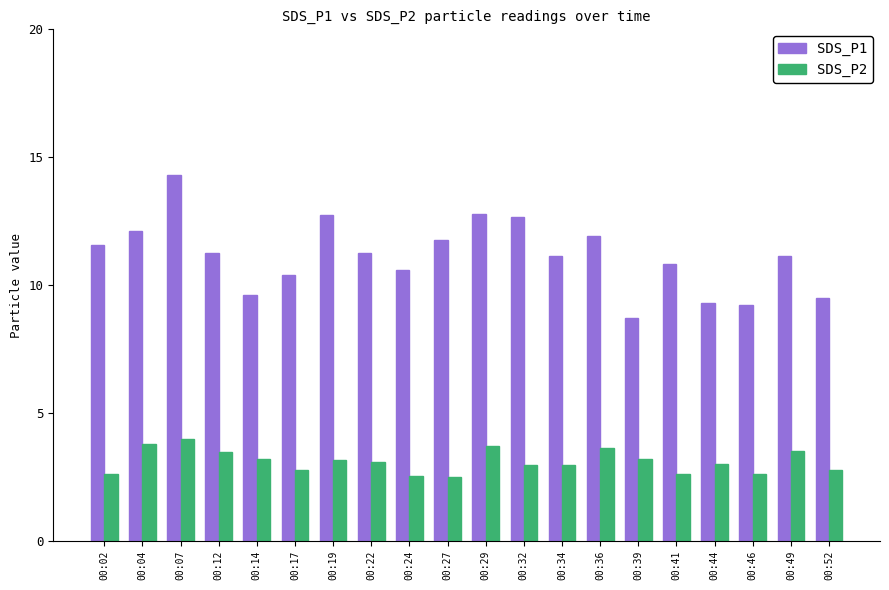

What is the total value across all series at 00:39?

12.0